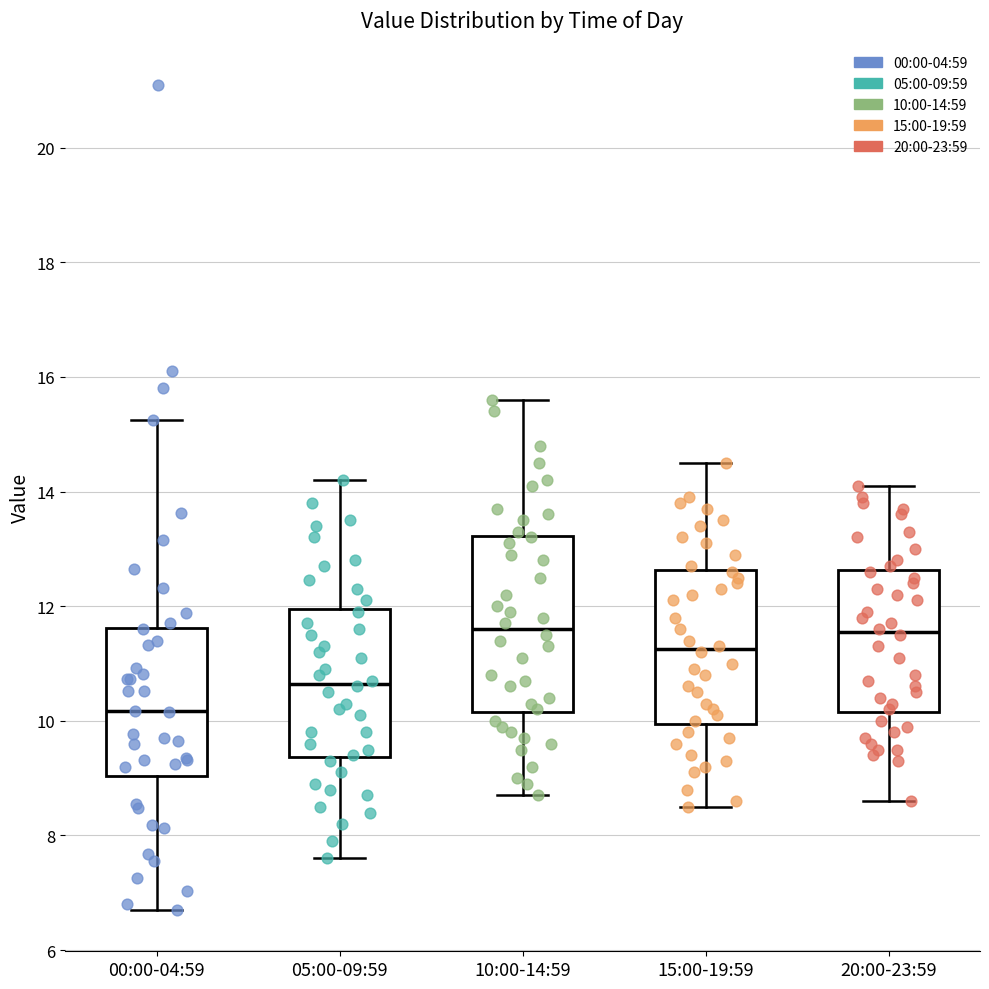

Which box is the tallest, from its lower edge to its upper edge?

10:00-14:59